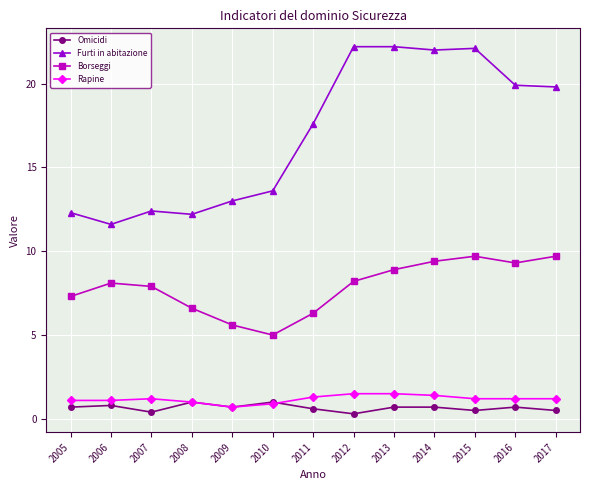

At which label does Rapine first exceed 1?

2005